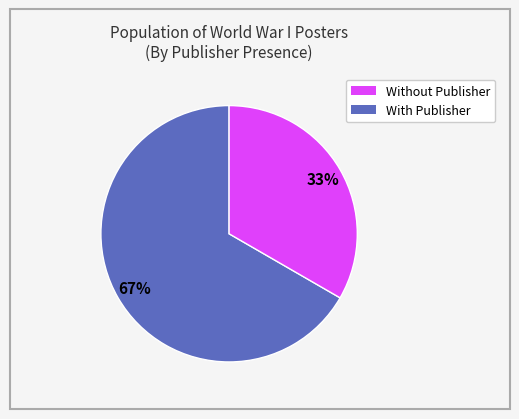

To the nearest percent, what is the average slice percentage?

50%